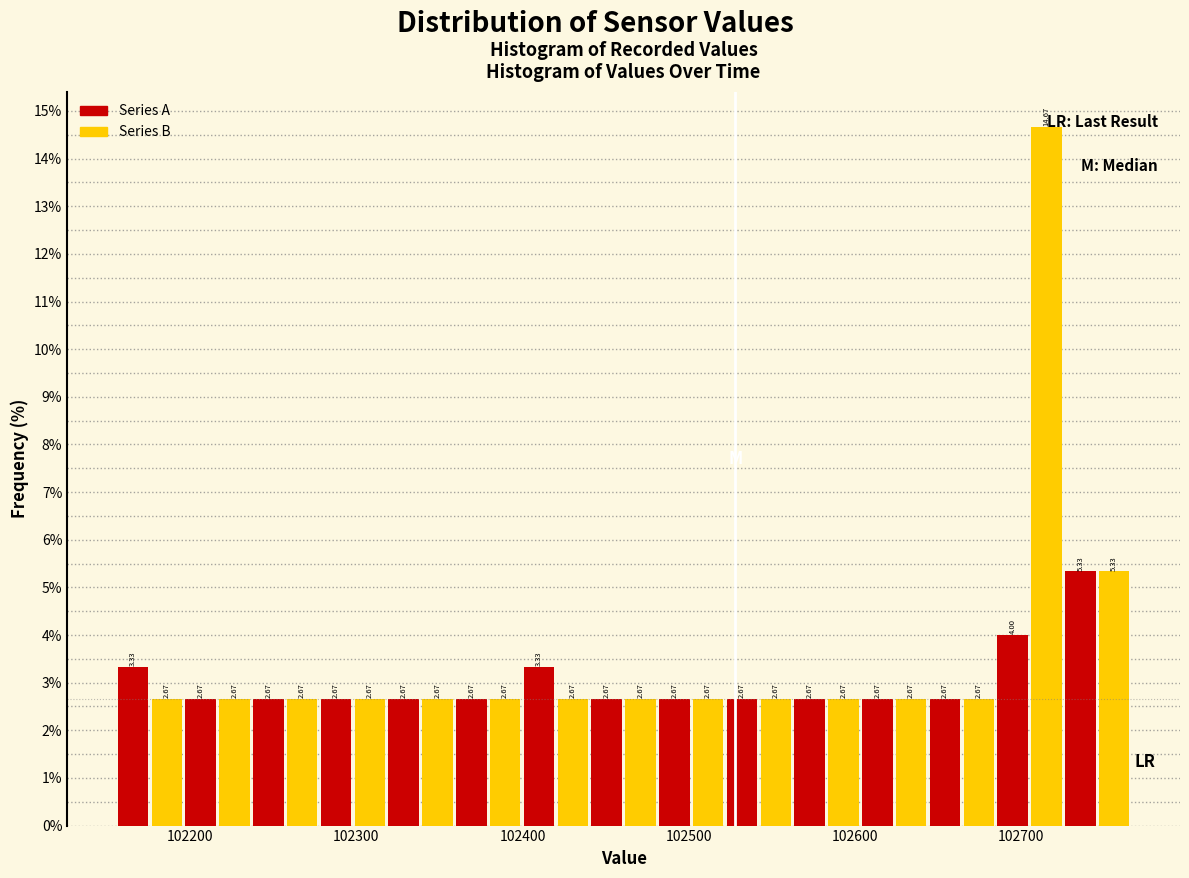

Read against the x-axis, roughly where is the centre of the tallest bar?

102720